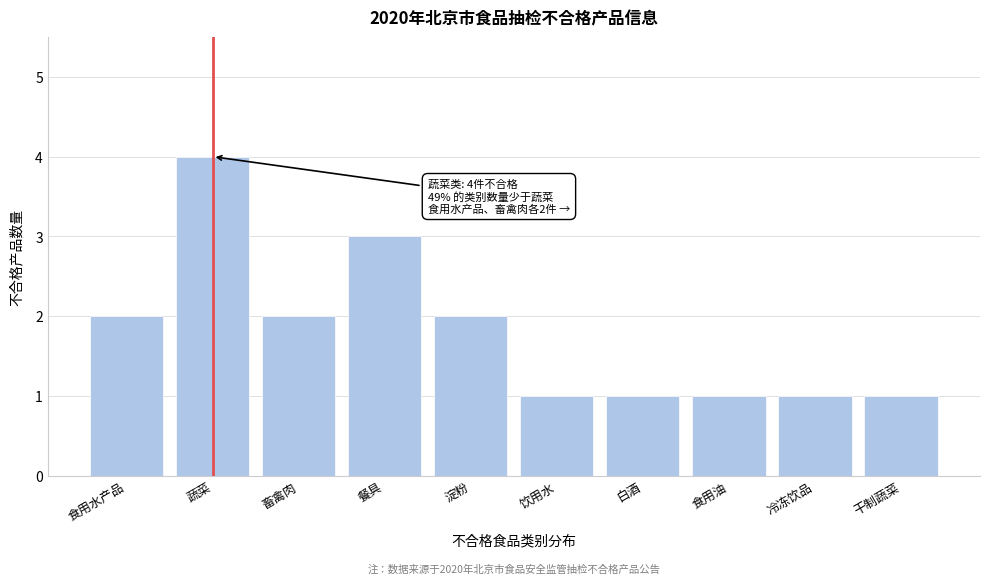

Reading left to right, extract all data points from this chart.

2	4	2	3	2	1	1	1	1	1